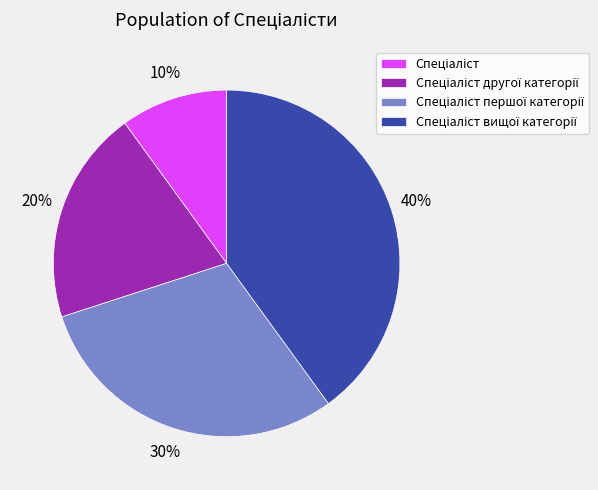

Does any single category account for the majority?

No